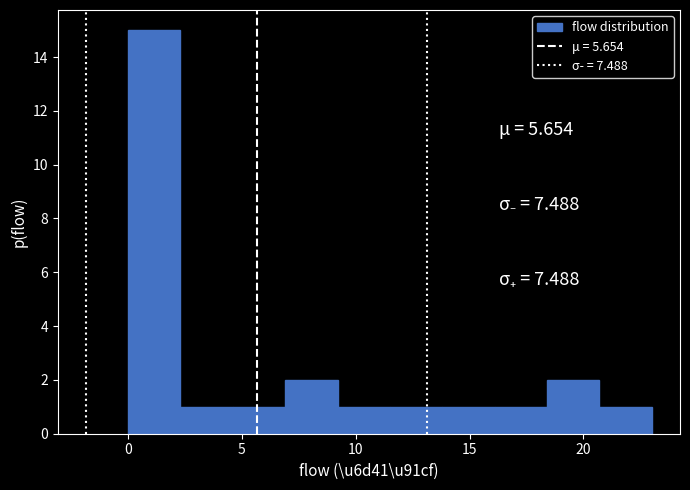

What is the height of the bar covering 11.5 to 13.8 on the x-axis? Neither the bar edges nor the heights are printed on the chart, so give them approximately, as read against the axes.

1